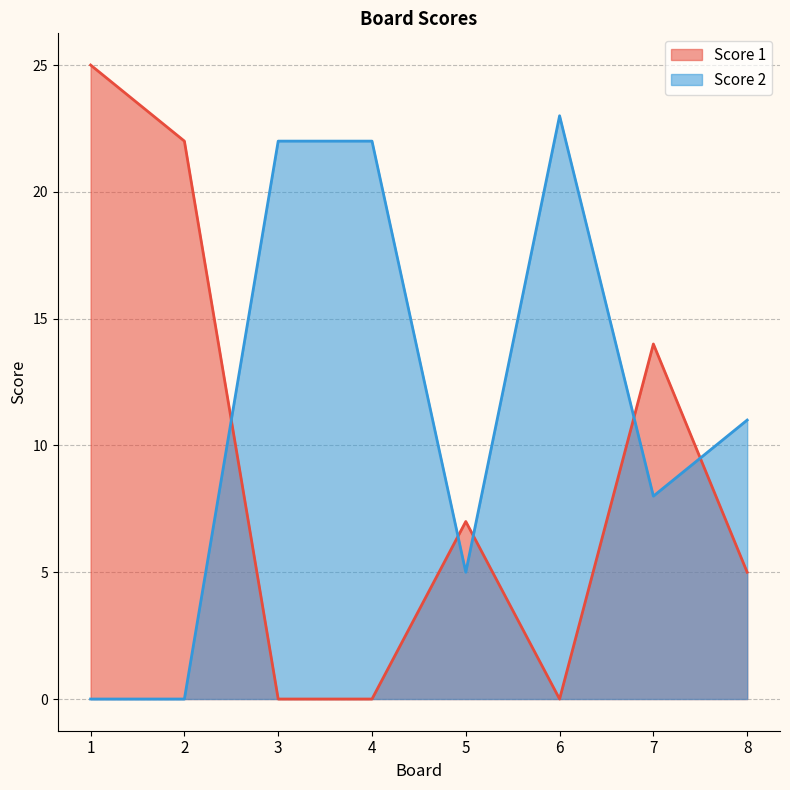

True or false: Score 2 has more than 1 points higher than both neighbors.

False